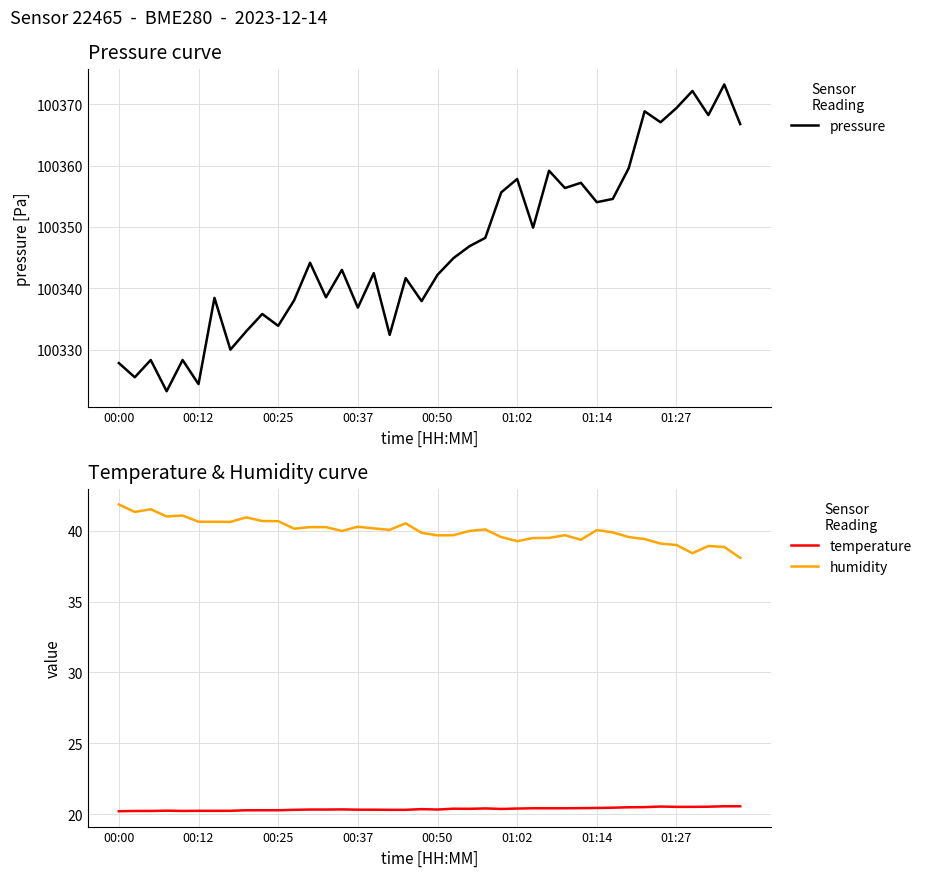

Reading right to left, what are all the values shown in this chart?

pressure: 100366.8	100373.2	100368.2	100372.2	100369.4	100367.1	100368.8	100359.6	100354.6	100354.0	100357.2	100356.3	100359.2	100349.9	100357.8	100355.6	100348.2	100346.8	100344.9	100342.2	100337.9	100341.7	100332.4	100342.5	100336.8	100343.0	100338.5	100344.2	100338.0	100333.9	100335.8	100333.0	100330.0	100338.4	100324.4	100328.3	100323.2	100328.3	100325.5	100327.8
temperature: 20.6	20.6	20.5	20.5	20.5	20.5	20.5	20.5	20.5	20.4	20.4	20.4	20.4	20.4	20.4	20.4	20.4	20.4	20.4	20.3	20.4	20.3	20.3	20.3	20.3	20.3	20.3	20.3	20.3	20.3	20.3	20.3	20.2	20.2	20.2	20.2	20.2	20.2	20.2	20.2
humidity: 38.1	38.9	38.9	38.4	39.0	39.1	39.4	39.5	39.9	40.0	39.4	39.7	39.5	39.5	39.3	39.5	40.1	40.0	39.7	39.7	39.9	40.5	40.1	40.2	40.3	40.0	40.2	40.2	40.1	40.7	40.7	40.9	40.6	40.6	40.6	41.1	41.0	41.5	41.3	41.9